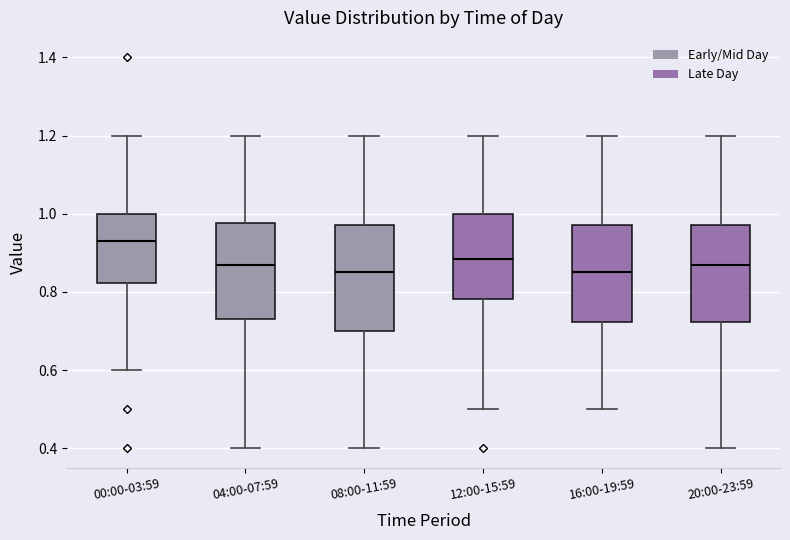

Reading left to right, read every box against the y-axis: the position of its median line, the range the box covers, and the ends of its whiskers. The values are not printed on the chart, so give them approximately, as read against the axis.

00:00-03:59: median 0.94, box 0.82 to 1.00, whiskers 0.60 to 1.20
04:00-07:59: median 0.88, box 0.74 to 0.98, whiskers 0.40 to 1.20
08:00-11:59: median 0.86, box 0.70 to 0.98, whiskers 0.40 to 1.20
12:00-15:59: median 0.88, box 0.78 to 1.00, whiskers 0.50 to 1.20
16:00-19:59: median 0.86, box 0.72 to 0.98, whiskers 0.50 to 1.20
20:00-23:59: median 0.88, box 0.72 to 0.98, whiskers 0.40 to 1.20